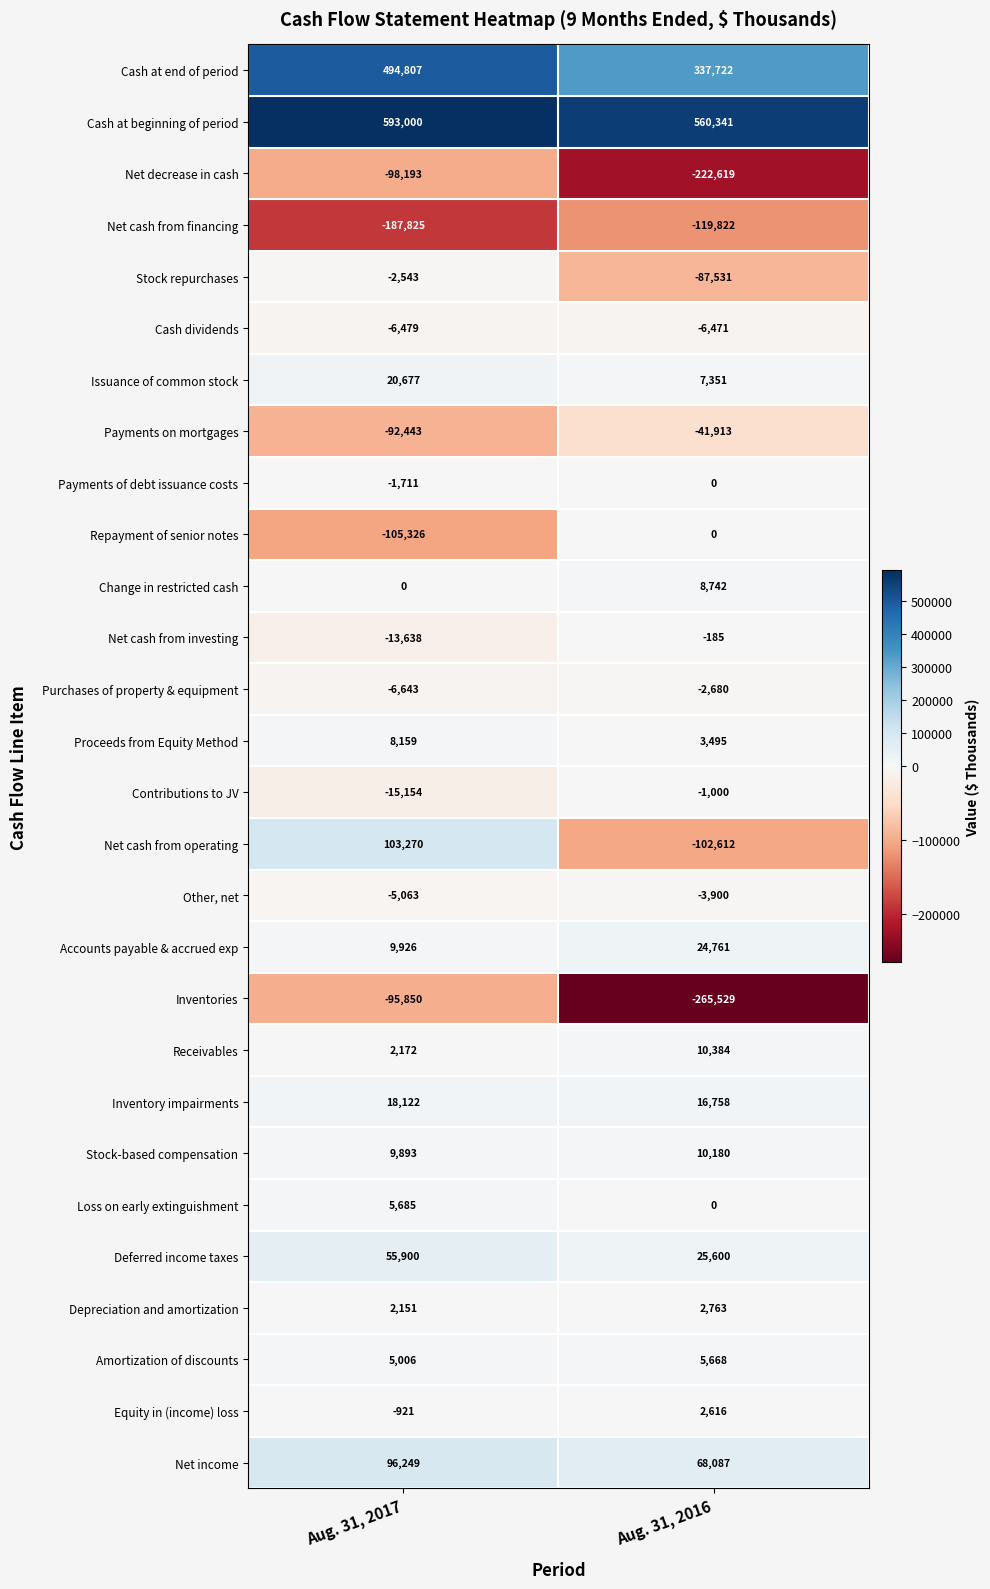

Between Aug. 31, 2017 and Aug. 31, 2016, which series saw the biggest shift?

Net cash from operating